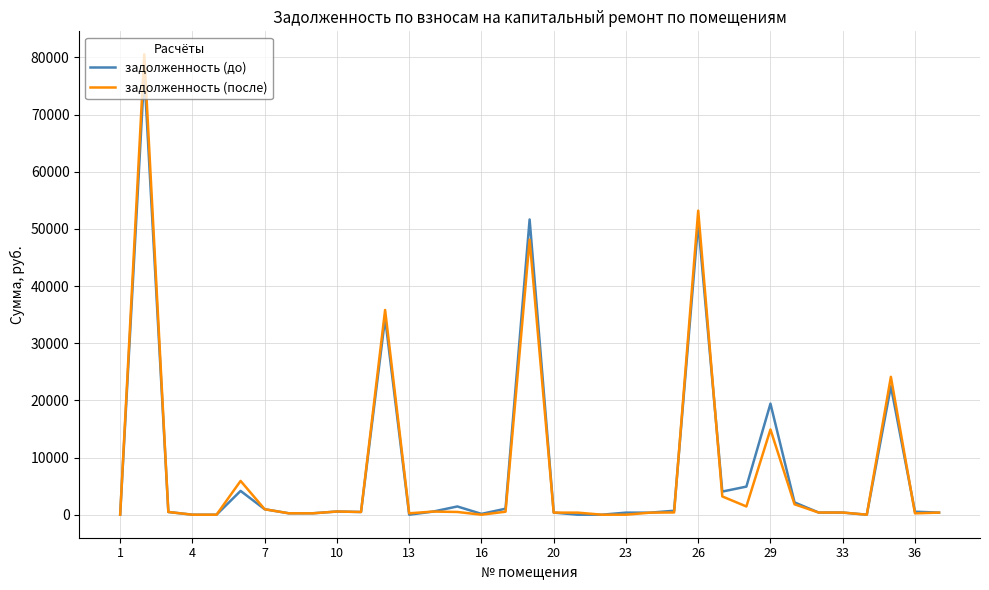

List the series in order of their peak value, highest first.

задолженность (после), задолженность (до)